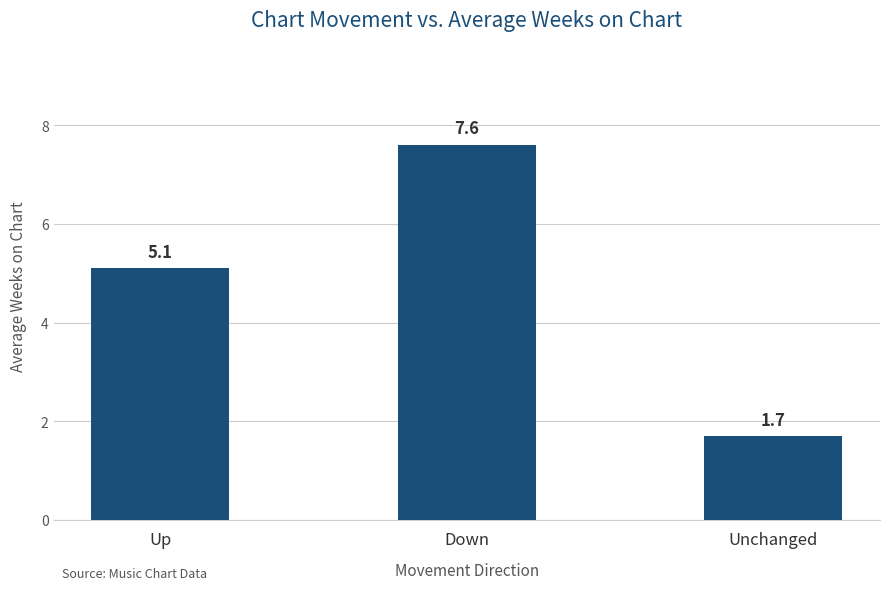

The value at Down is 7.6. True or false?

True